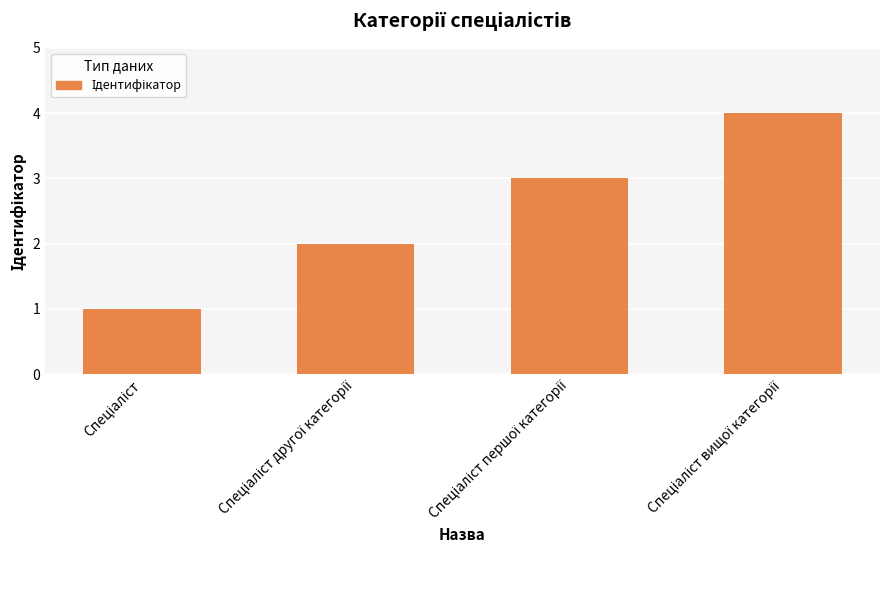

What is the sum of all values?

10